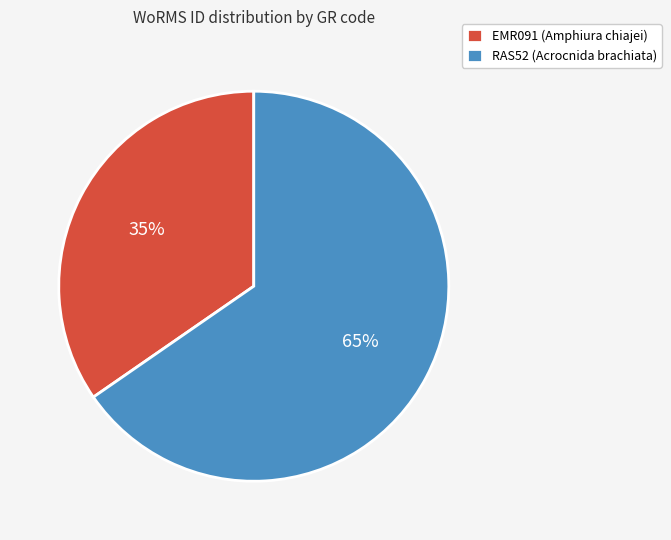

Is RAS52 (Acrocnida brachiata) the majority of the pie?

Yes